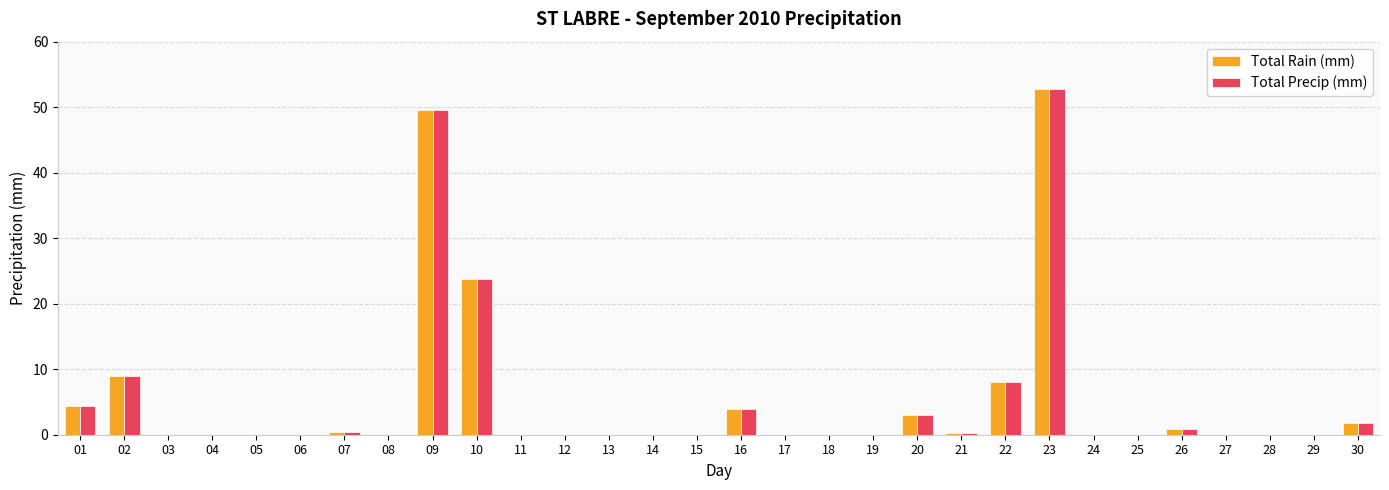

What is the sum of all Total Precip (mm) values?

157.9